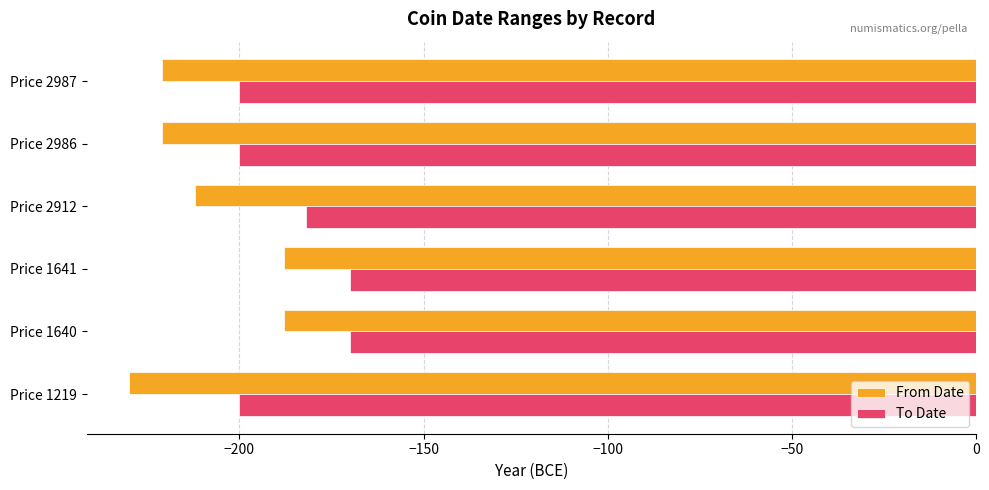

Is it true that From Date equals -212 at Price 2912?

True